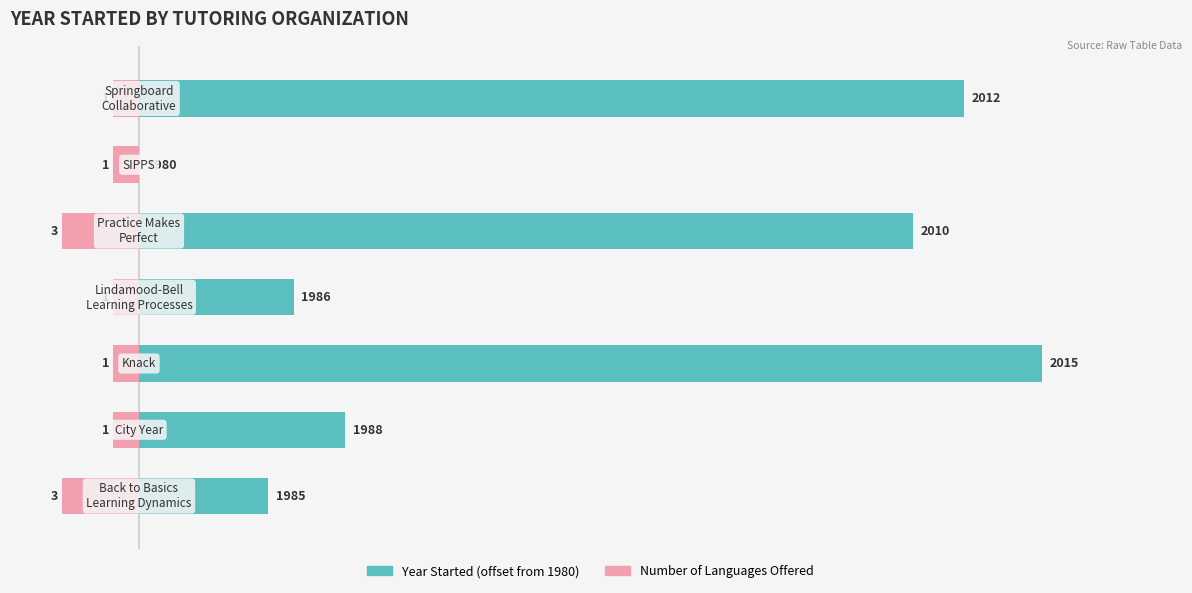

Which series has the largest total across all categories?

Year Started (offset from 1980)